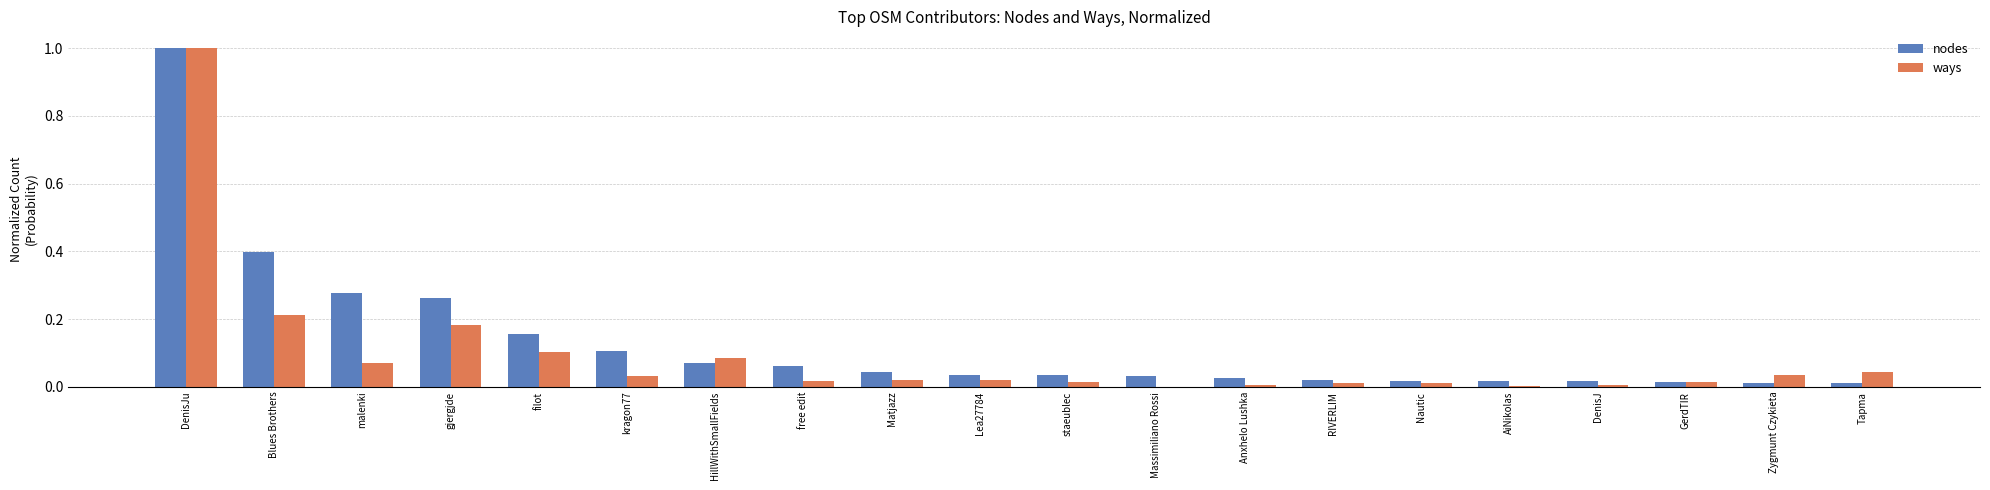

What is the sum of all ways values?

1.9